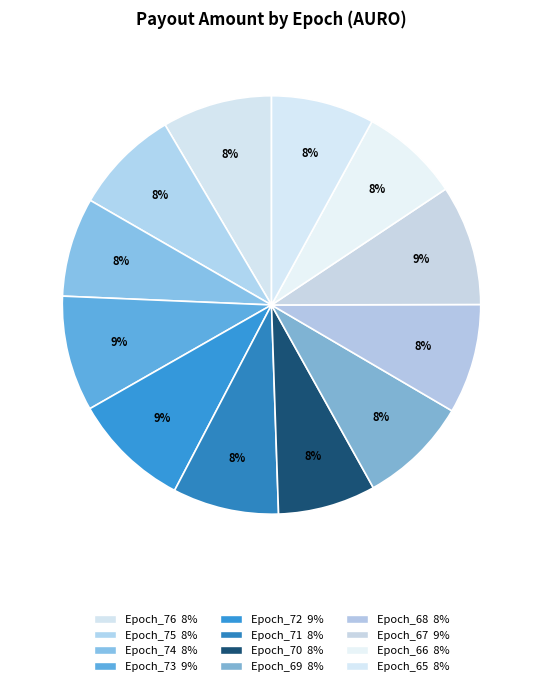

Is Epoch_74 the majority of the pie?

No